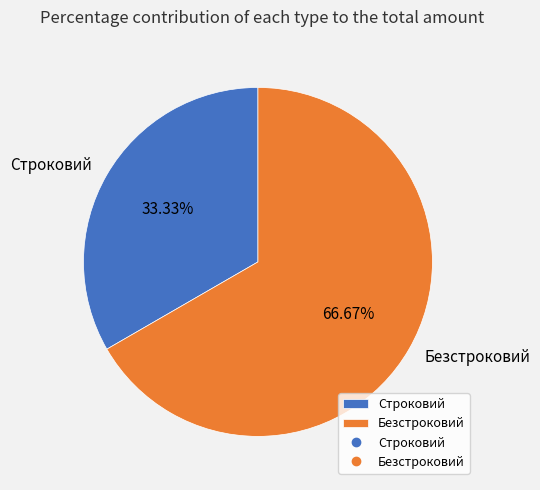

To the nearest percent, what portion does Безстроковий represent?

67%